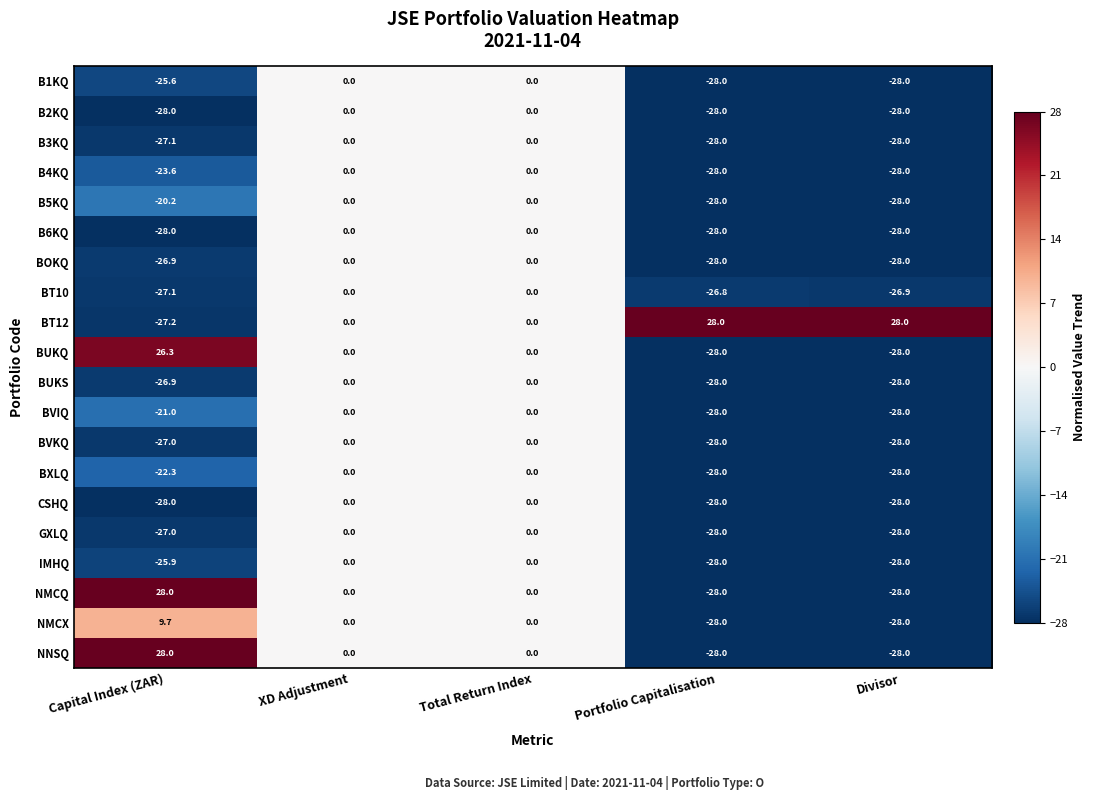

What is the difference between the maximum and second lowest values in the B4KQ series?

28.0